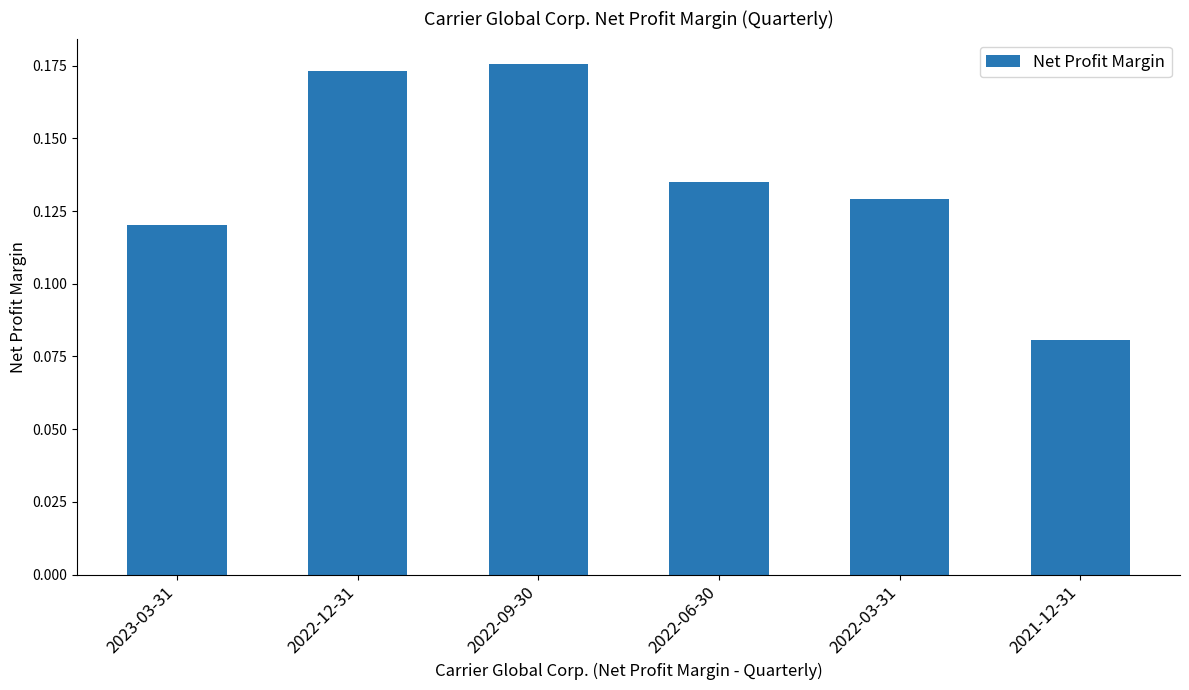

What is the sum of the values at 2022-06-30 and 2022-12-31?

0.3